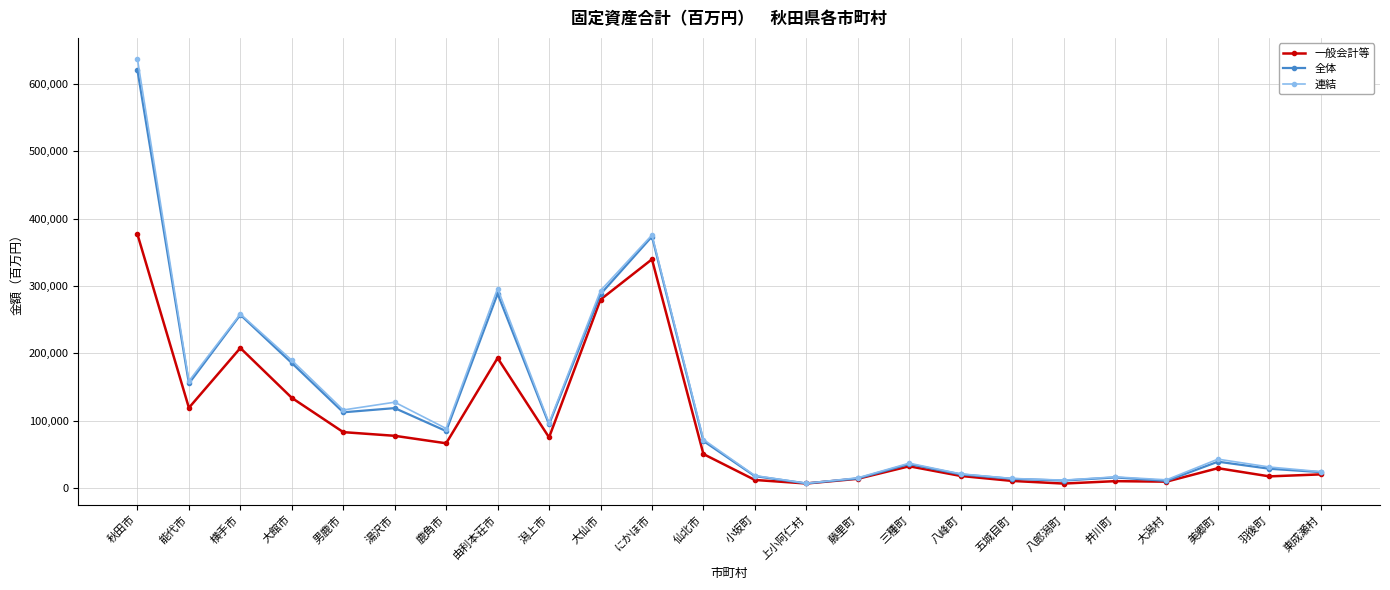

How many series are shown in this chart?

3